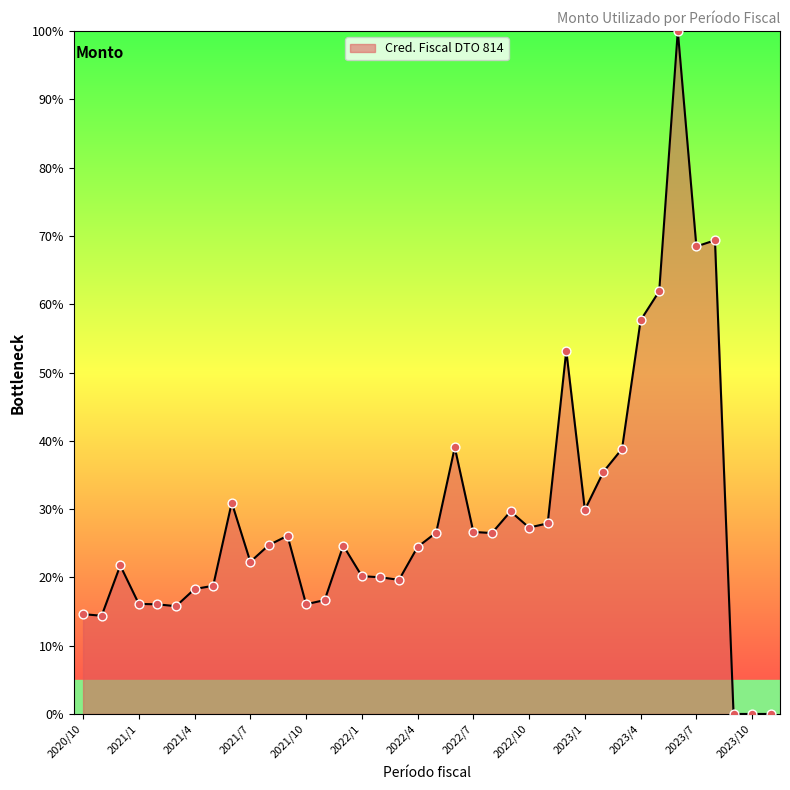

What is the maximum value shown in the chart?

100.0